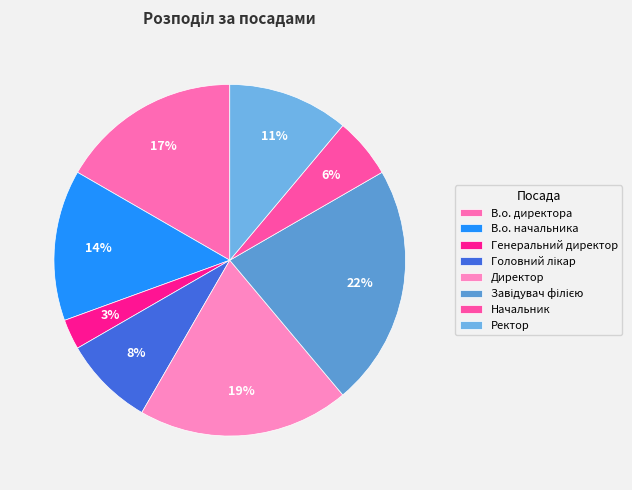

Count the number of slices in the pie.

8